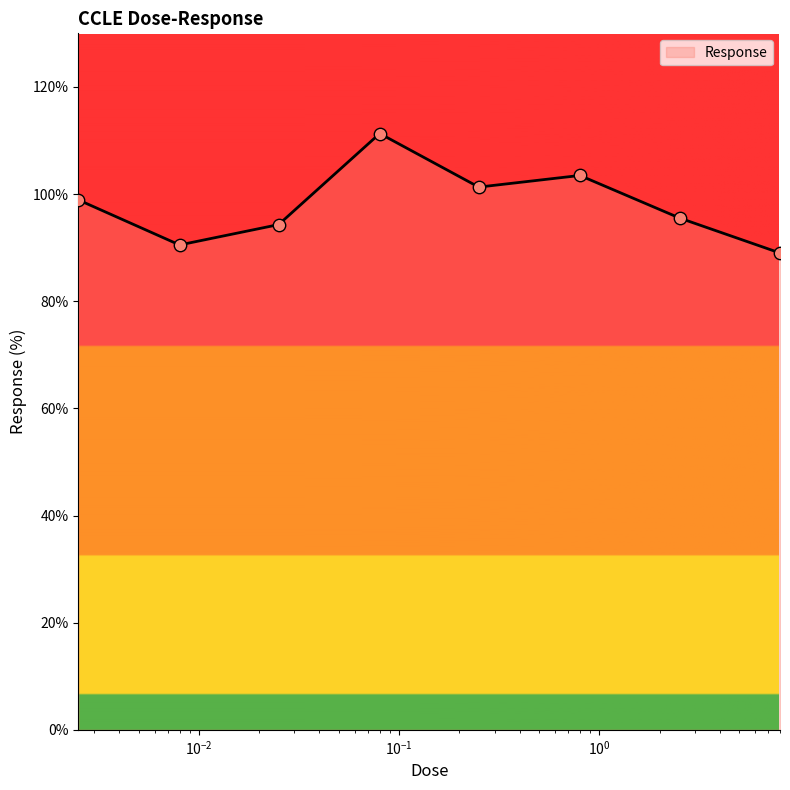

What is the greatest value displayed?

111.3